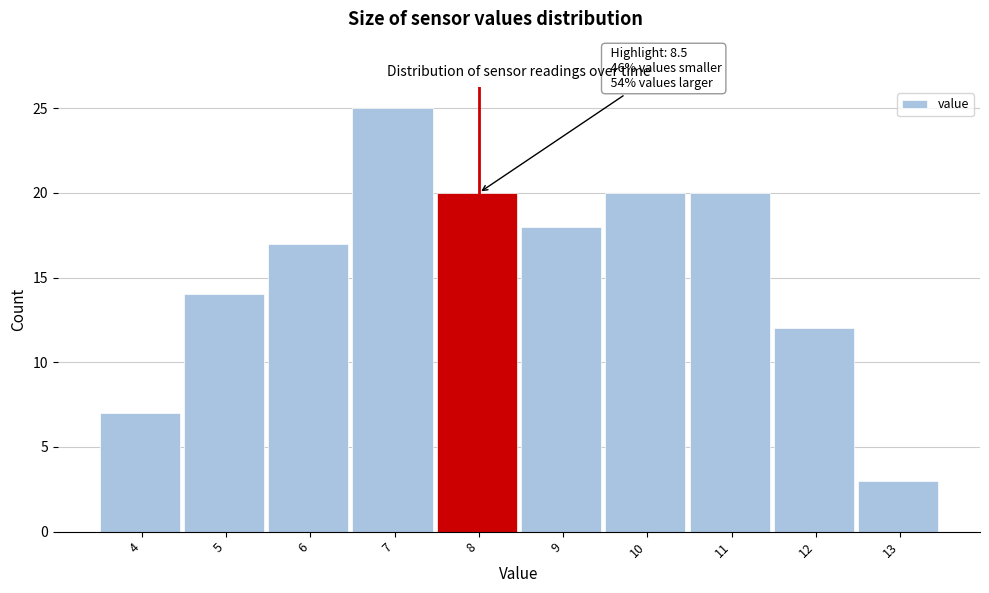

Reading left to right, transcribe all the data shown in this chart.

4=7	5=14	6=17	7=25	8=20	9=18	10=20	11=20	12=12	13=3